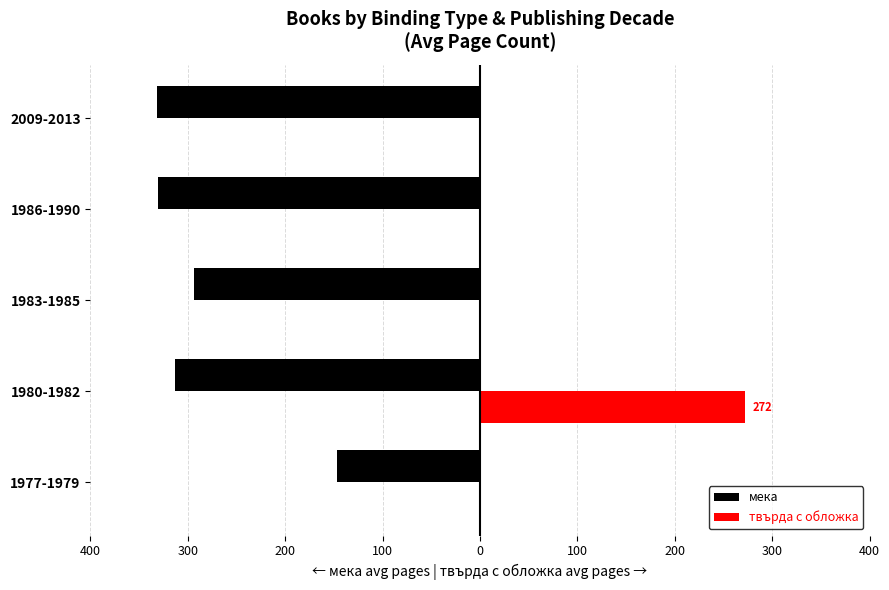

What are all the series names shown in the legend?

мека, твърда с обложка